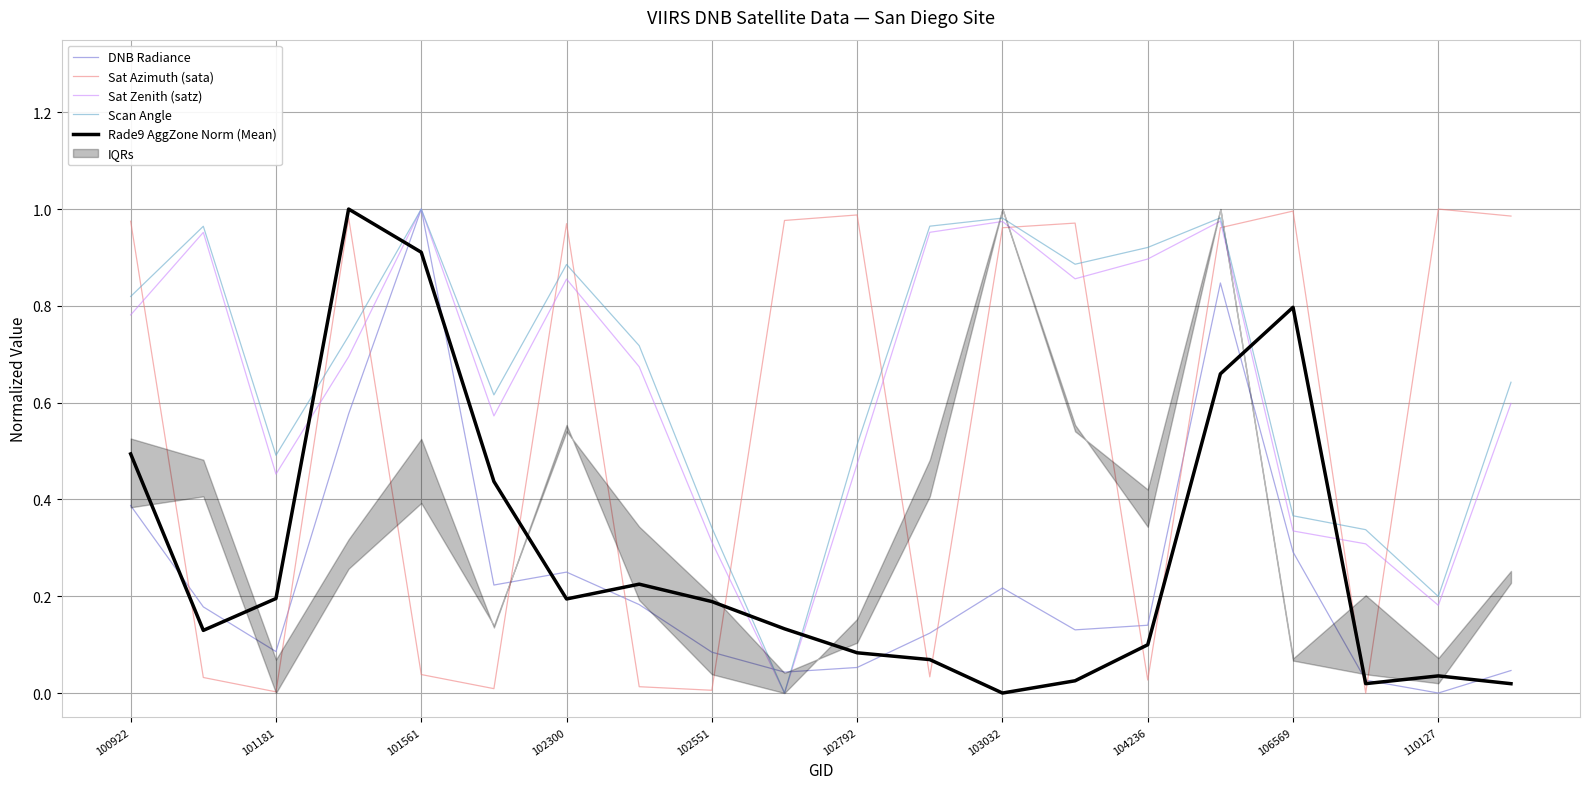

After their last crossing, which series has the higher values: Sat Azimuth (sata) or Scan Angle?

Sat Azimuth (sata)